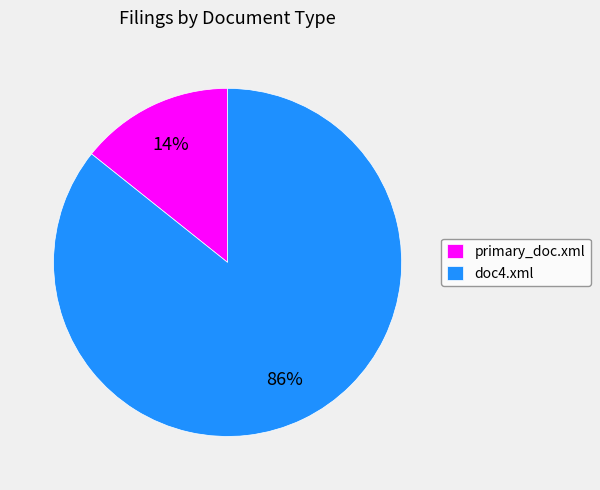

What percentage is the primary_doc.xml slice, to the nearest percent?

14%